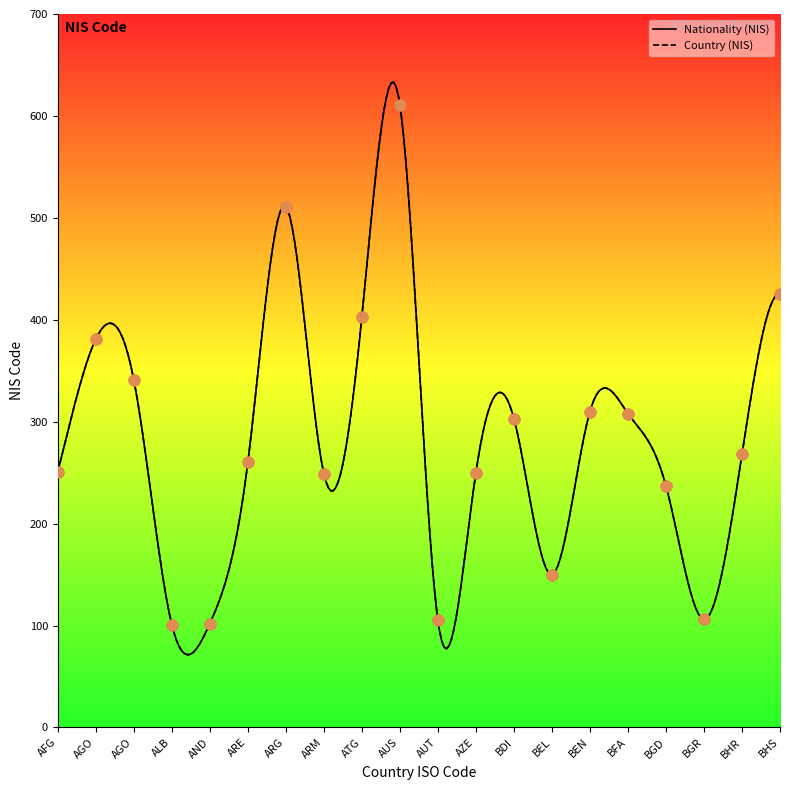

At how many categories does at least one series exceed 355?

5